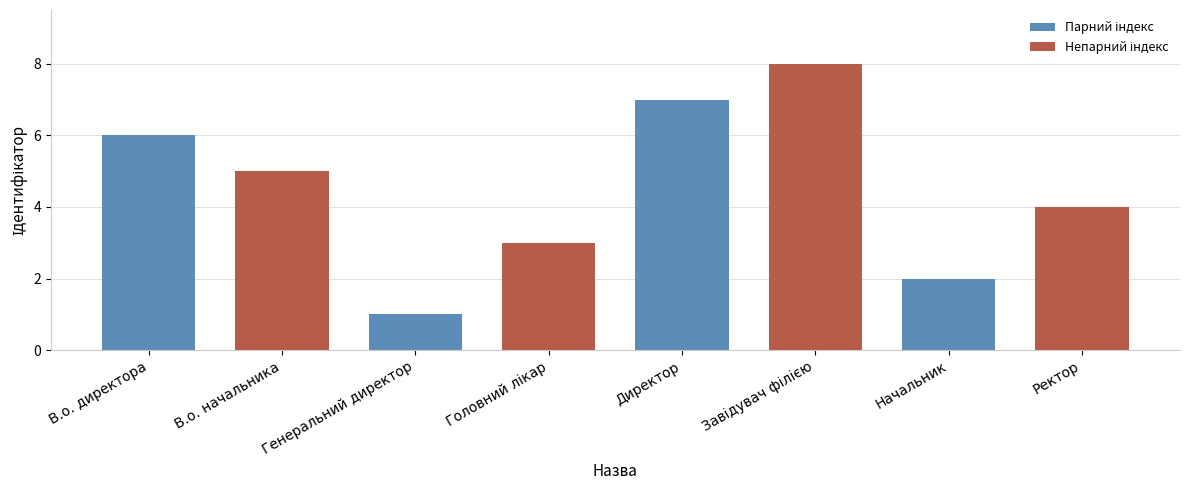

The value at В.о. директора is 6. True or false?

True